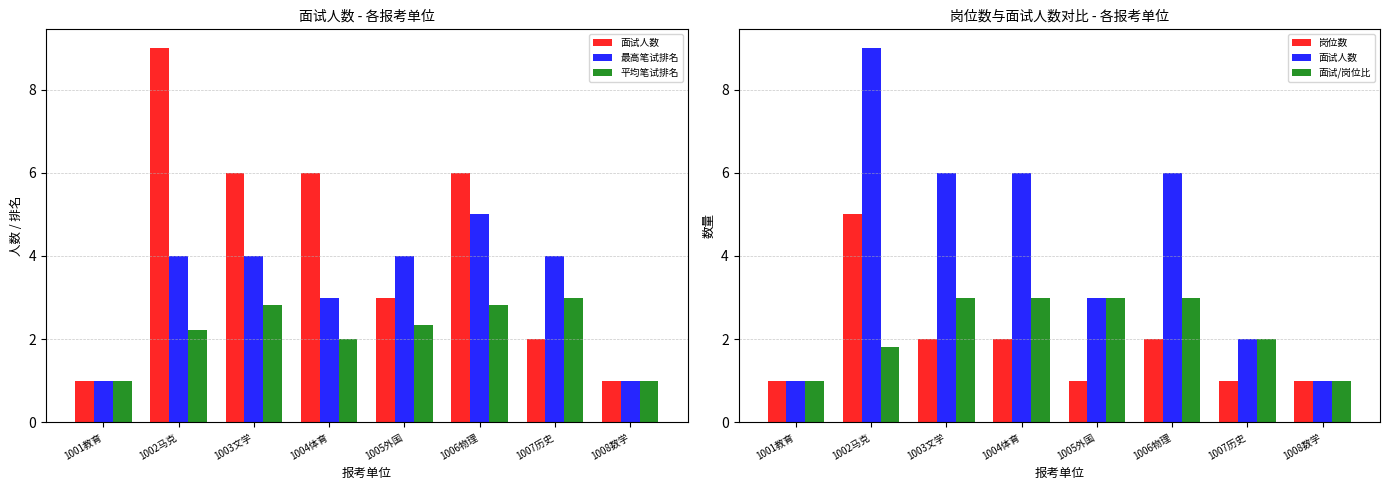

Reading right to left, what are all the values shown in this chart?

面试人数: 1008数学=1.0	1007历史=2.0	1006物理=6.0	1005外国=3.0	1004体育=6.0	1003文学=6.0	1002马克=9.0	1001教育=1.0
最高笔试排名: 1008数学=1.0	1007历史=4.0	1006物理=5.0	1005外国=4.0	1004体育=3.0	1003文学=4.0	1002马克=4.0	1001教育=1.0
平均笔试排名: 1008数学=1.0	1007历史=3.0	1006物理=2.8	1005外国=2.3	1004体育=2.0	1003文学=2.8	1002马克=2.2	1001教育=1.0
岗位数: 1008数学=1.0	1007历史=1.0	1006物理=2.0	1005外国=1.0	1004体育=2.0	1003文学=2.0	1002马克=5.0	1001教育=1.0
面试/岗位比: 1008数学=1.0	1007历史=2.0	1006物理=3.0	1005外国=3.0	1004体育=3.0	1003文学=3.0	1002马克=1.8	1001教育=1.0